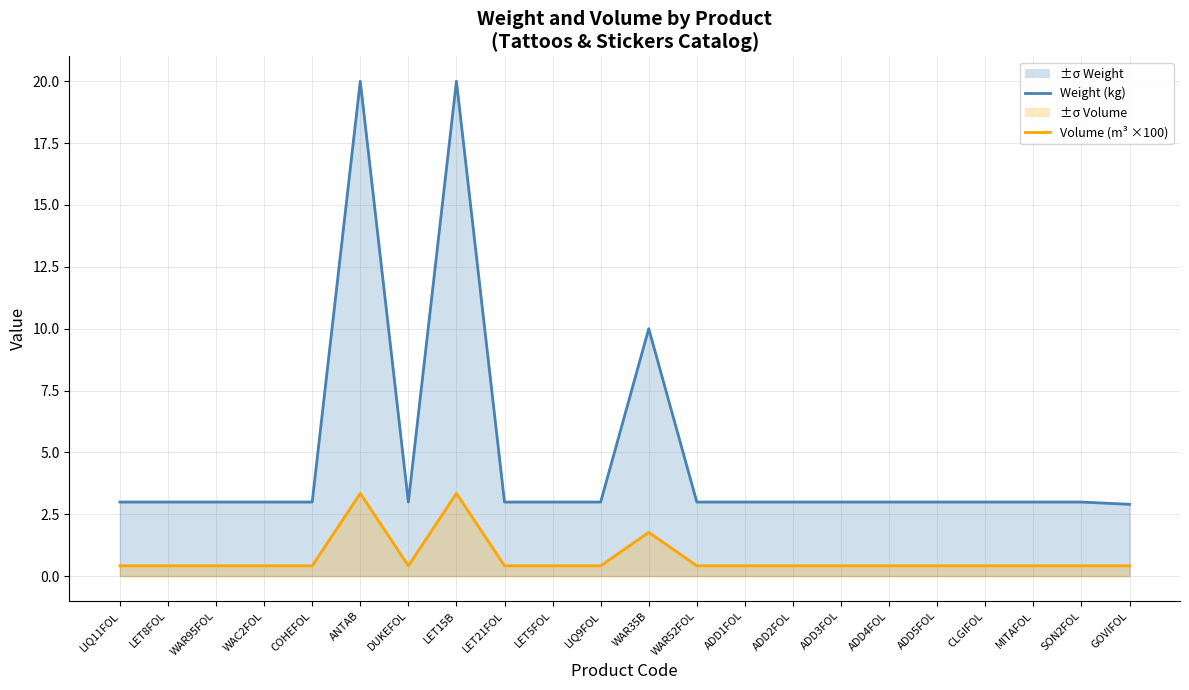

What is the value of the Weight (kg) point at the 19th from the left?

3.0